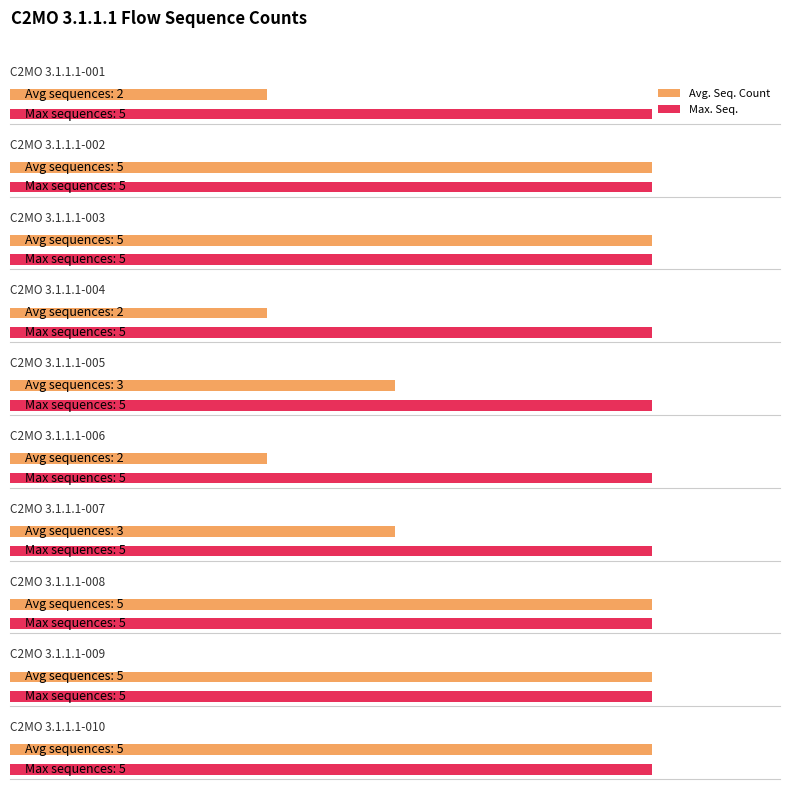

What is the value of the Maximum utilization bar at the 5th from the left?

5